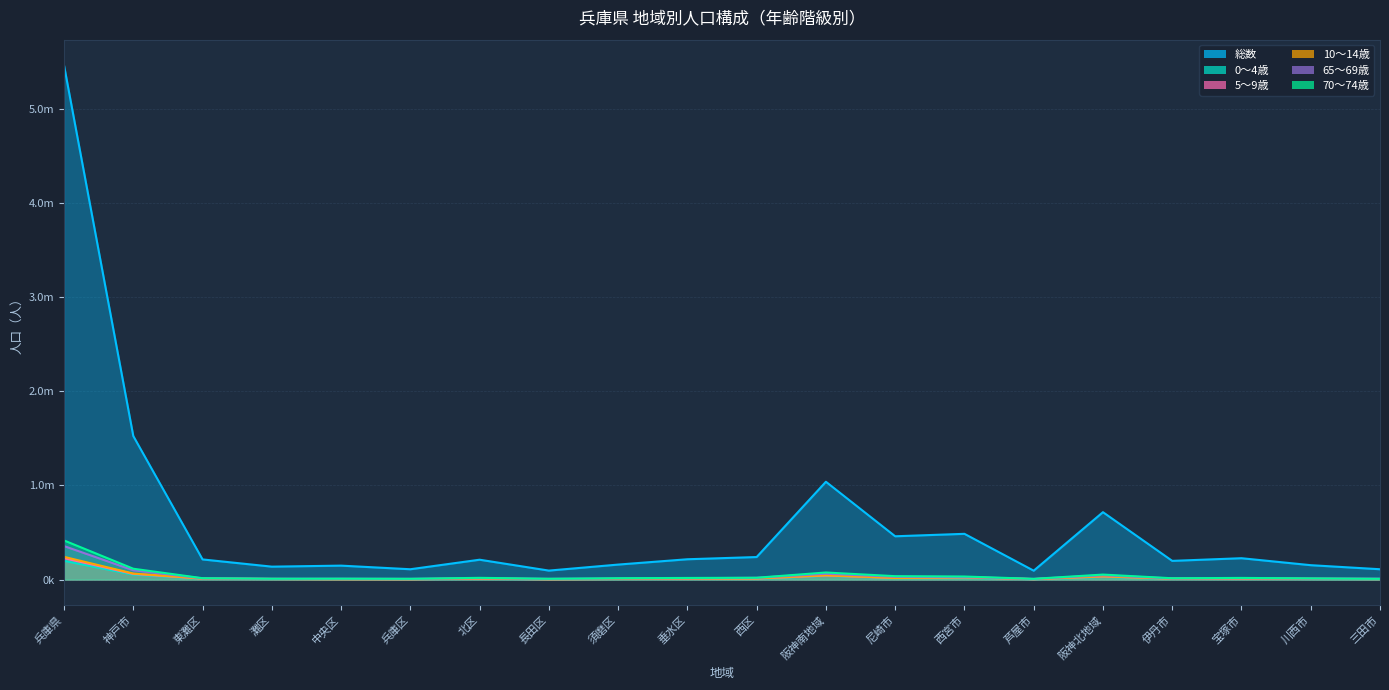

What is the label of the 8th point from the right?

尼崎市